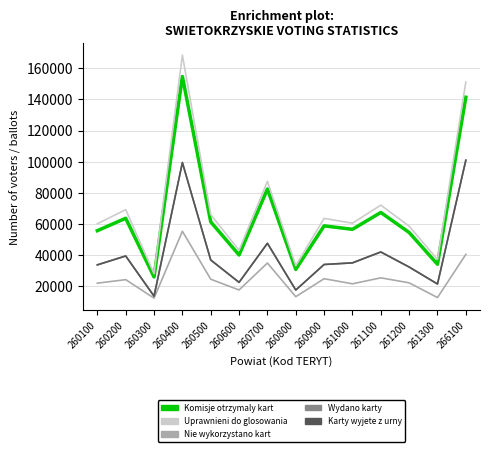

True or false: Komisje otrzymaly kart and Nie wykorzystano kart intersect in this chart.

False